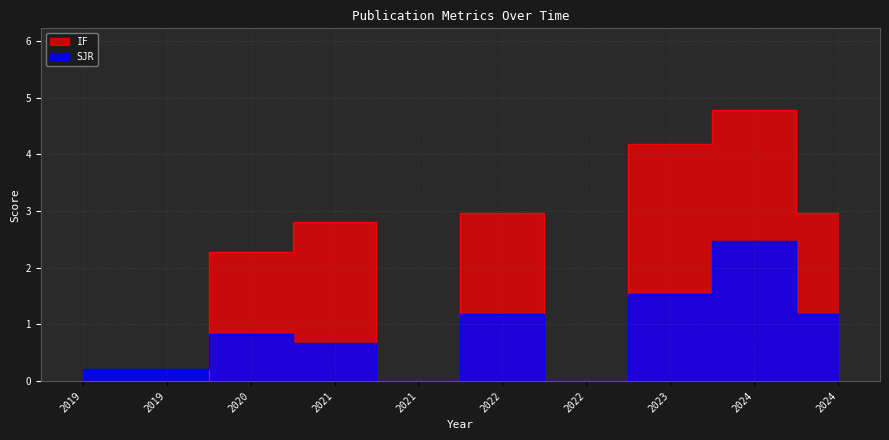

What is the average value of the SJR series?

0.8